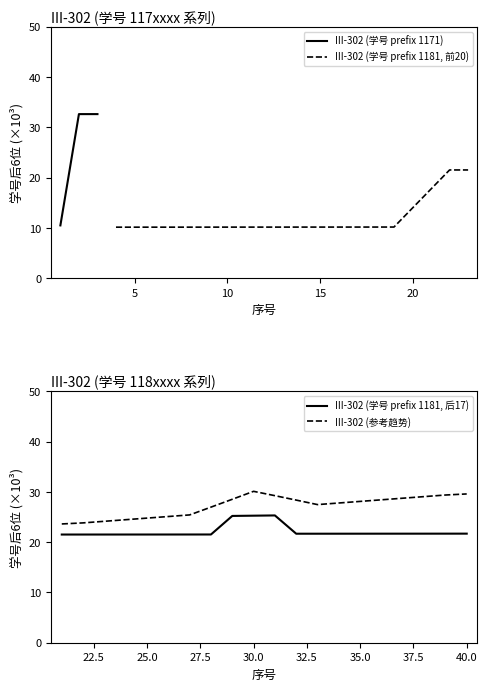

What is the sum of the values at 10 and 0?

43.1